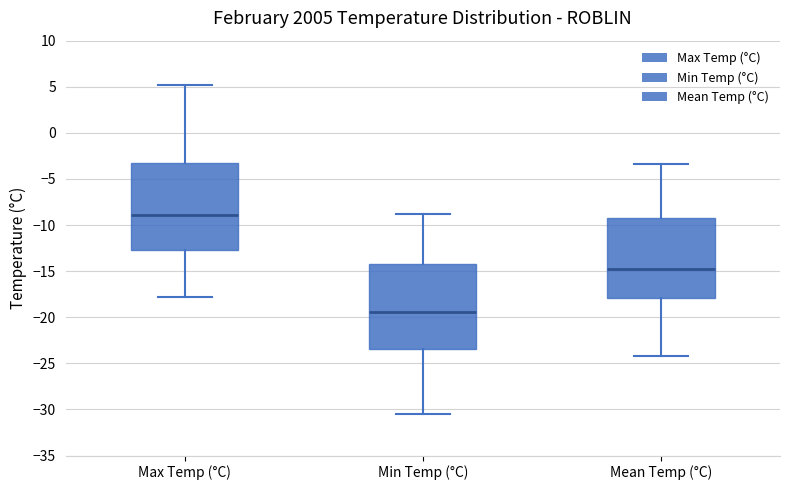

Where is the upper edge of the box for Min Temp (°C) on the y-axis? The values are not printed on the chart, so give them approximately, as read against the axis.

-14.0